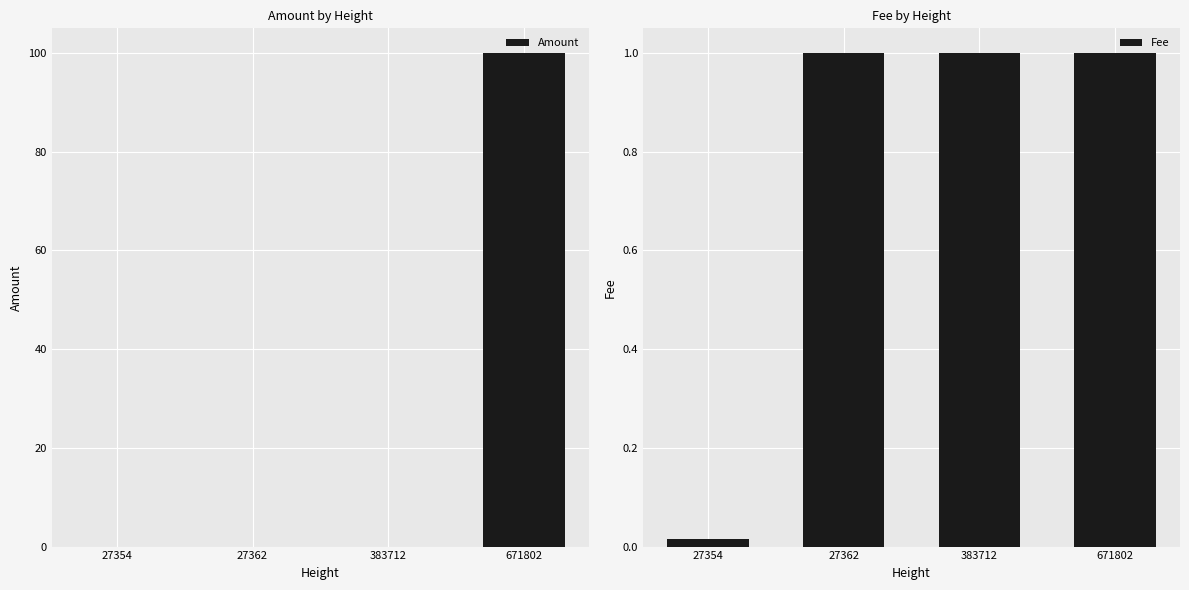

True or false: Fee has a value of 1.0 at 671802.

True